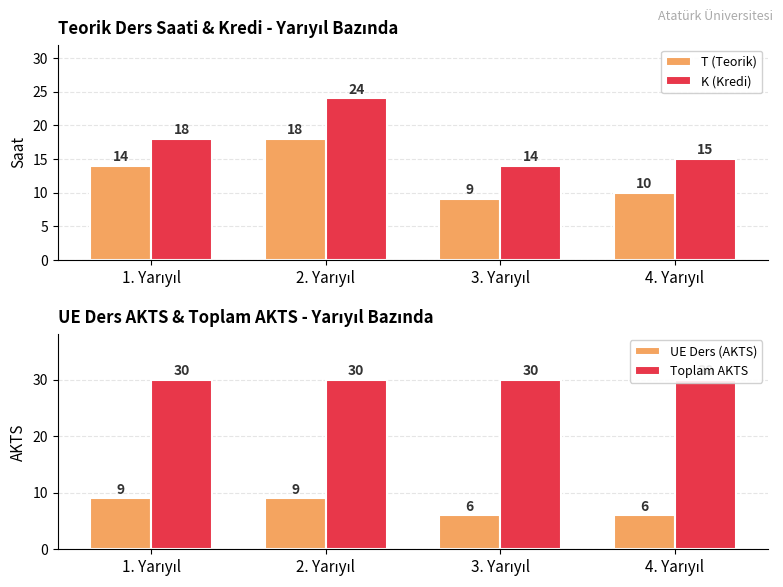

The K (Kredi) series shows 23 at 3. Yarıyıl. True or false?

False